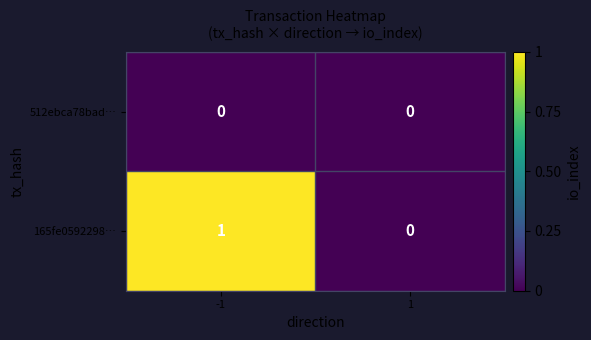

Rank the series by their maximum value, from highest to lowest.

165fe0592298…, 512ebca78bad…